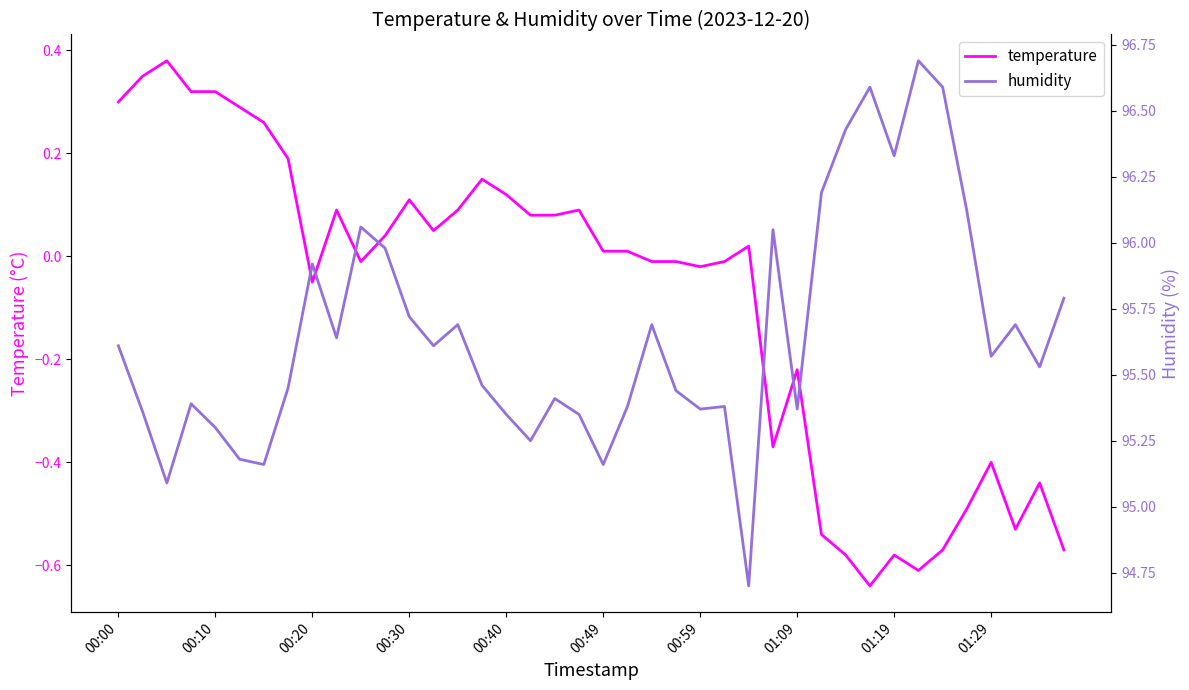

In temperature, how many points are lower than both neighbors (excluding endpoints)?

8